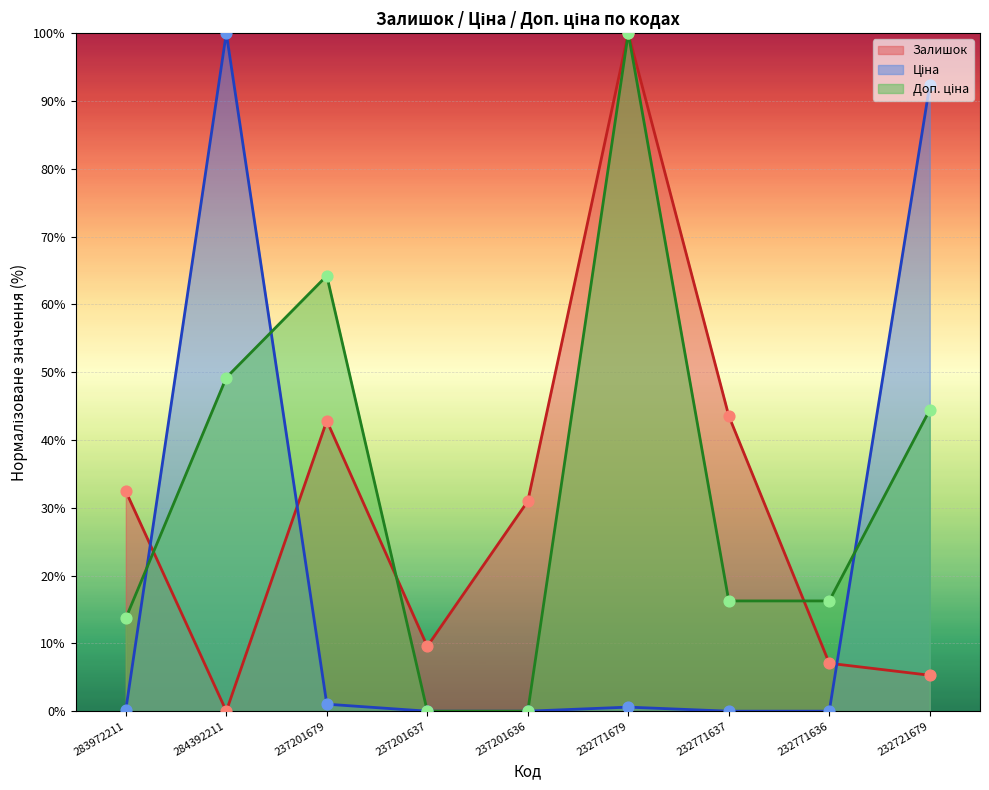

Which series reaches the minimum Y coordinate?

Залишок